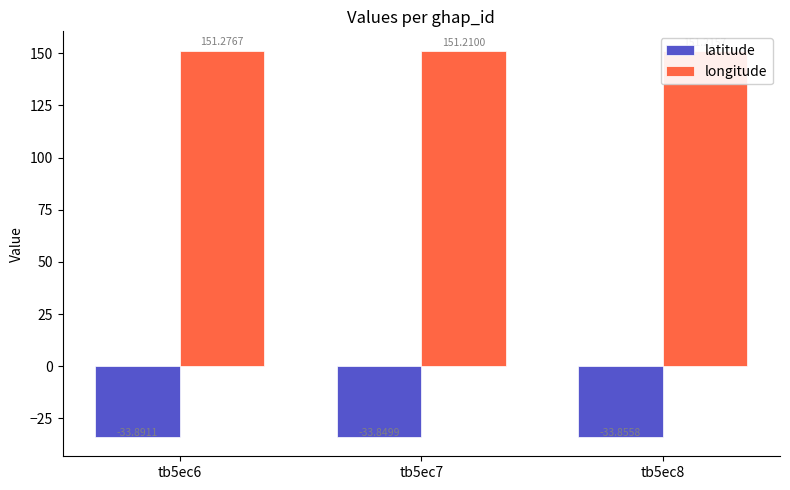

Count the number of categories in the chart.

3